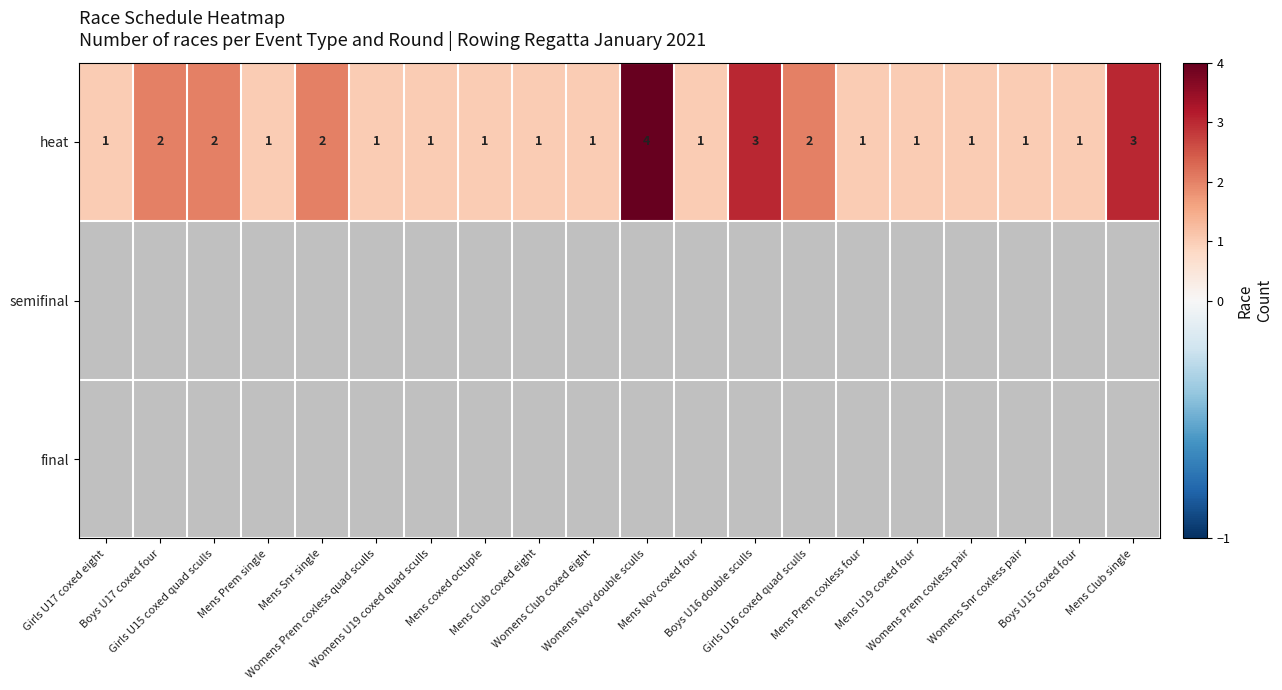

What is the sum of all heat values?

31